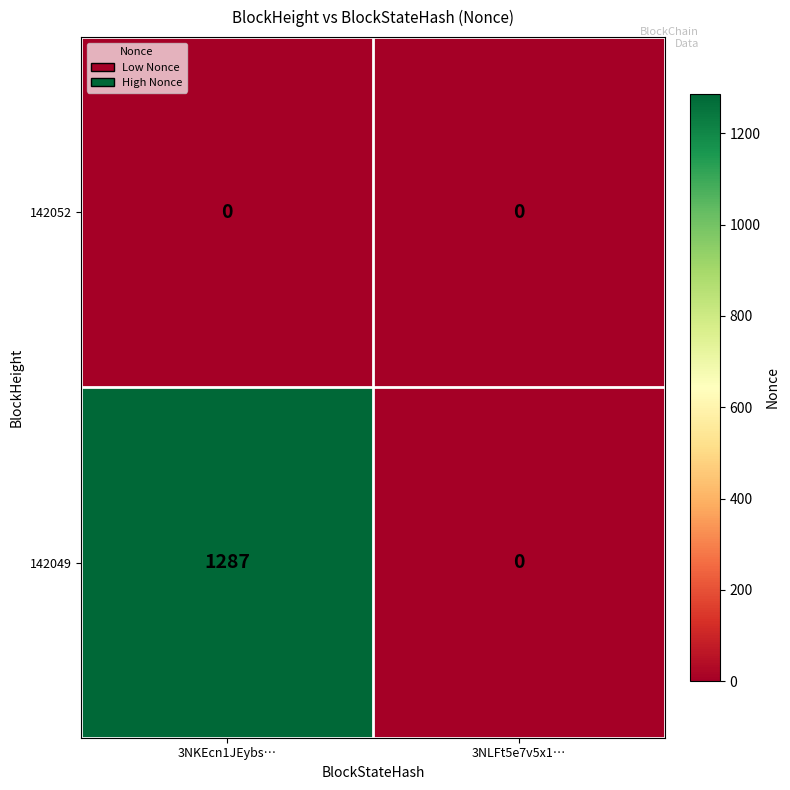

True or false: 142052 has a value of 0 at 3NLFt5e7v5x1….

True